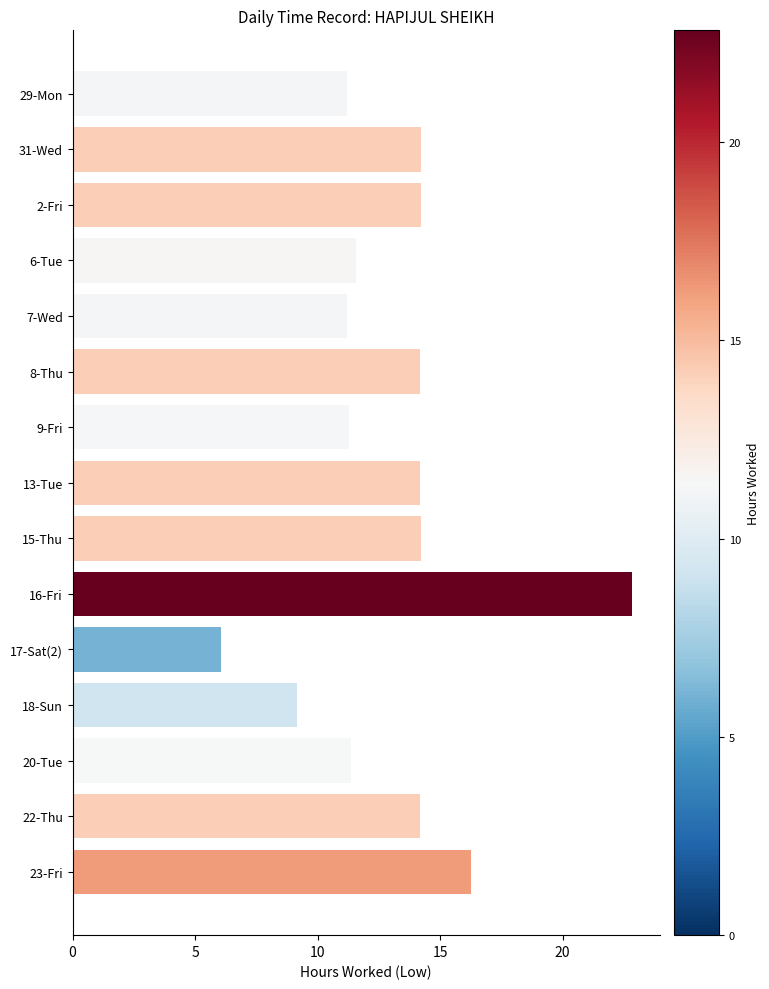

What is the average value?

13.1